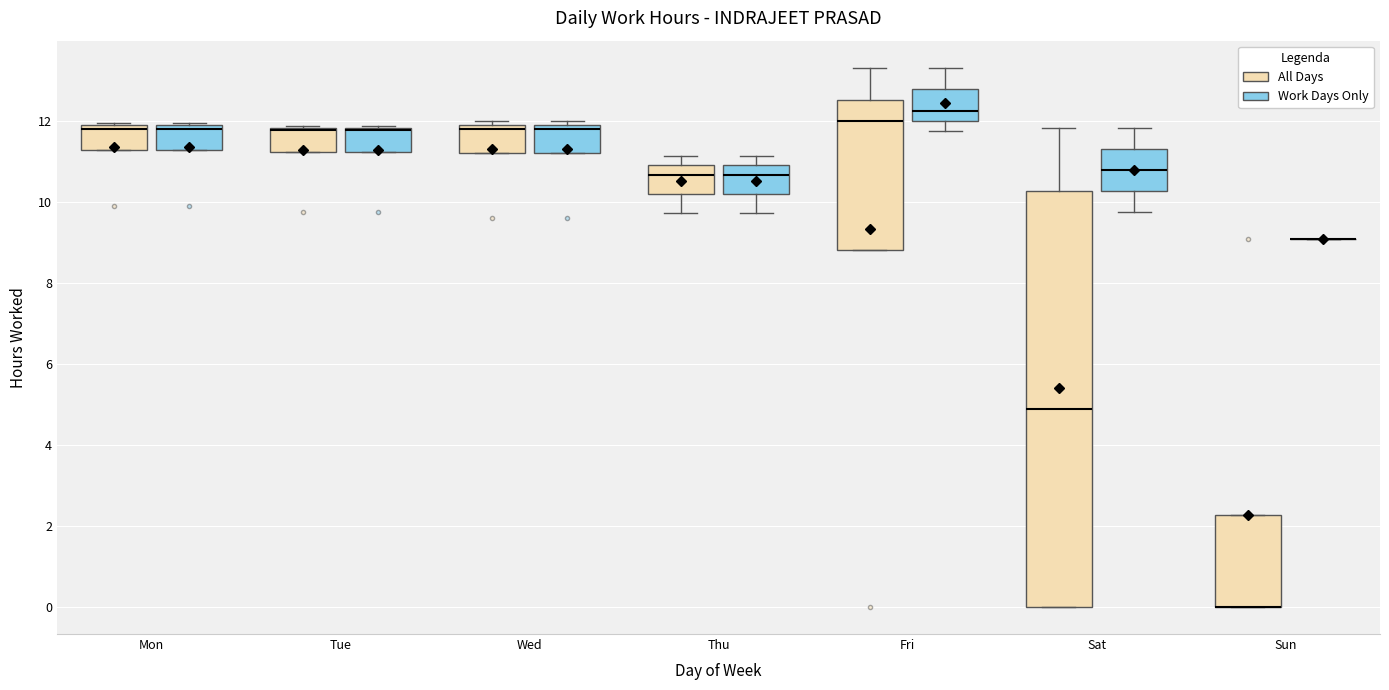

Reading left to right, read every box against the y-axis: the position of its median line, the range the box covers, and the ends of its whiskers. The values are not printed on the chart, so give them approximately, as read against the axis.

Mon (All Days): median 11.8 (just below the box's upper edge), box 11.2 to 11.8, whiskers 11.2 to 12.0
Mon (Work Days Only): median 11.8 (just below the box's upper edge), box 11.2 to 11.8, whiskers 11.2 to 12.0
Tue (All Days): median 11.8 (drawn on the box's upper edge), box 11.2 to 11.8, whiskers 11.2 to 11.8
Tue (Work Days Only): median 11.8 (drawn on the box's upper edge), box 11.2 to 11.8, whiskers 11.2 to 11.8
Wed (All Days): median 11.8 (just below the box's upper edge), box 11.2 to 11.8, whiskers 11.2 to 12.0
Wed (Work Days Only): median 11.8 (just below the box's upper edge), box 11.2 to 11.8, whiskers 11.2 to 12.0
Thu (All Days): median 10.6, box 10.2 to 11.0, whiskers 9.8 to 11.2
Thu (Work Days Only): median 10.6, box 10.2 to 11.0, whiskers 9.8 to 11.2
Fri (All Days): median 12.0, box 8.8 to 12.6, whiskers 8.8 to 13.4
Fri (Work Days Only): median 12.2, box 12.0 to 12.8, whiskers 11.8 to 13.4
Sat (All Days): median 4.8, box 0.0 to 10.2, whiskers 0.0 to 11.8
Sat (Work Days Only): median 10.8, box 10.2 to 11.4, whiskers 9.8 to 11.8
Sun (All Days): median 0.0 (drawn on the box's lower edge), box 0.0 to 2.2, whiskers 0.0 to 2.2
Sun (Work Days Only): box collapsed to a line at 9.0, whiskers 9.0 to 9.0